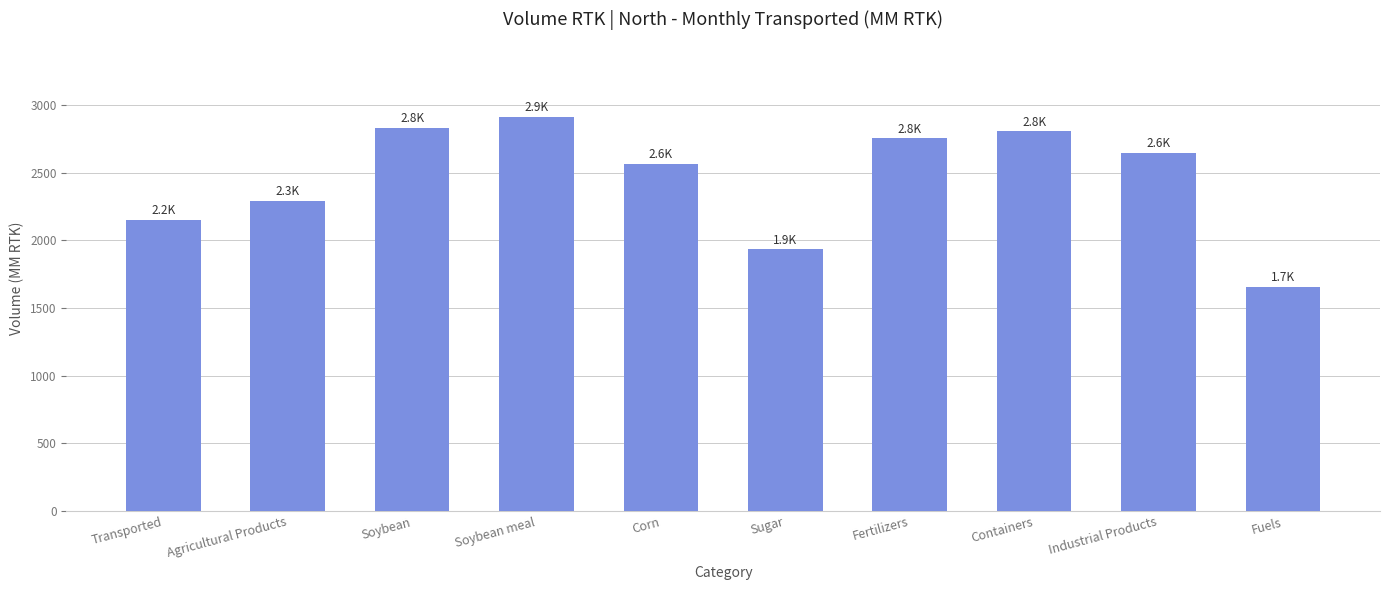

What is the maximum value shown in the chart?

2912.8